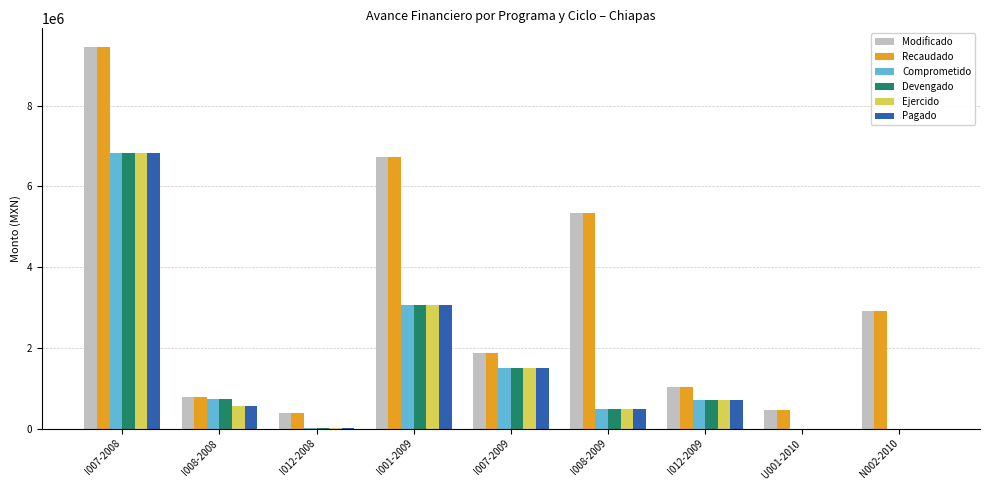

Is the value of Recaudado at I008-2008 greater than the value of Pagado at I012-2008?

Yes